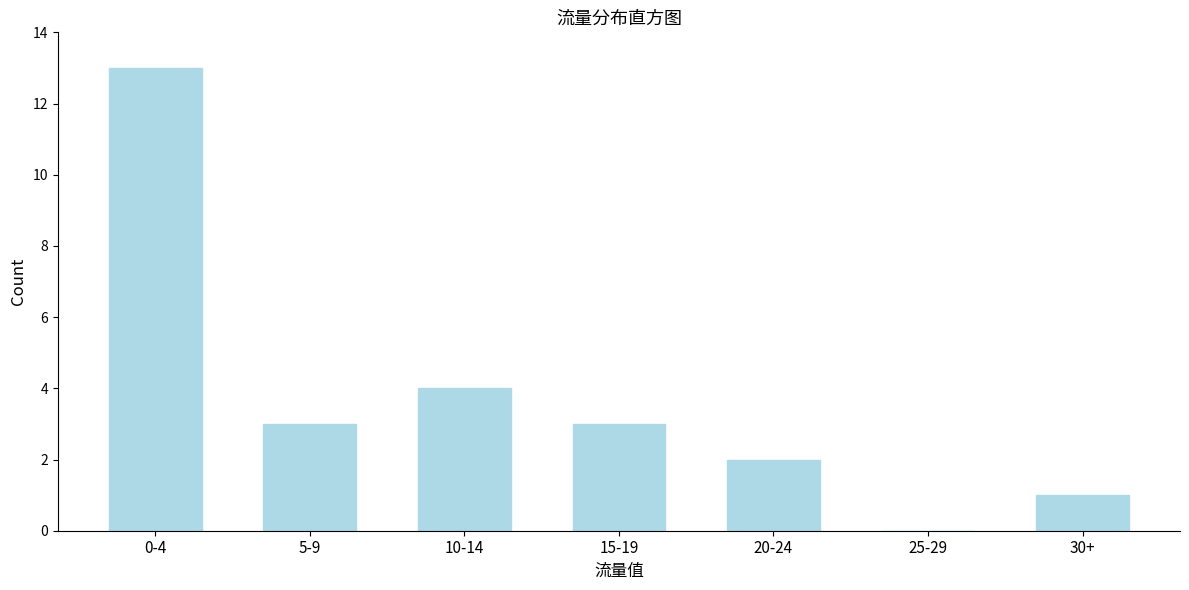

Reading left to right, transcribe all the data shown in this chart.

0-4=13	5-9=3	10-14=4	15-19=3	20-24=2	25-29=0	30+=1